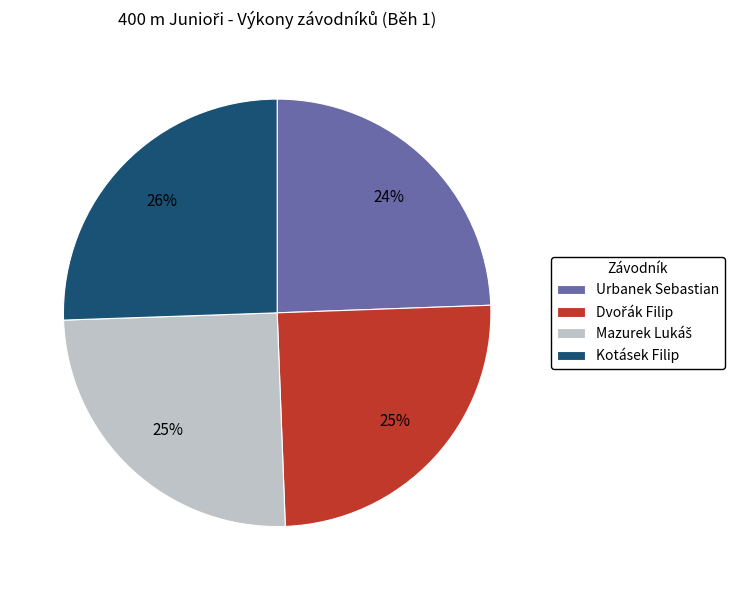

To the nearest percent, what is the average slice percentage?

25%